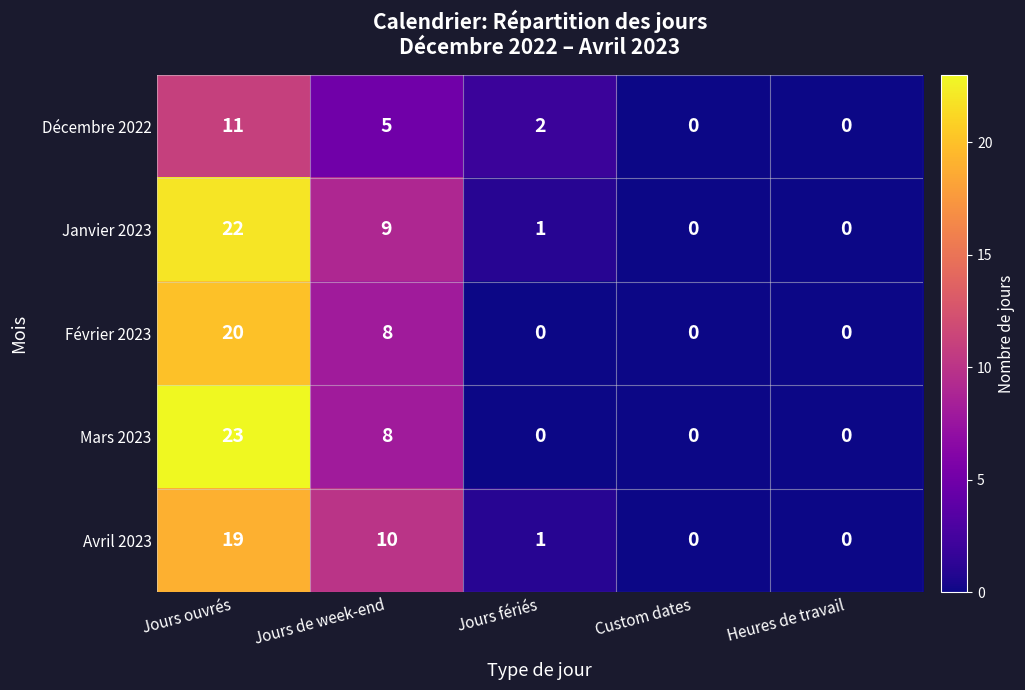

True or false: Janvier 2023 has a value of 2 at Jours de week-end.

False